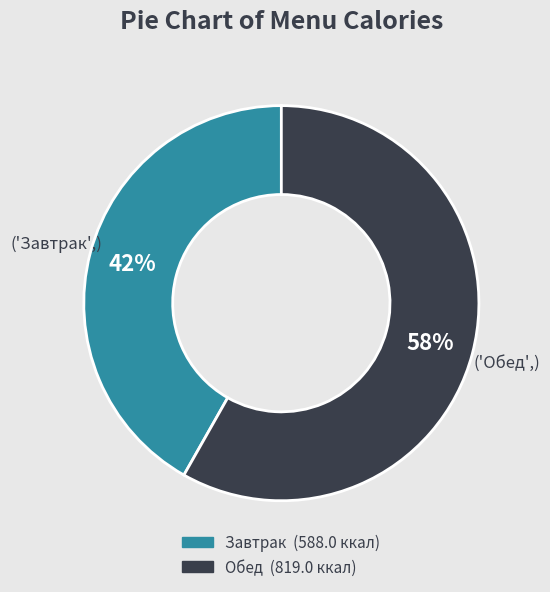

Count the number of slices in the pie.

2